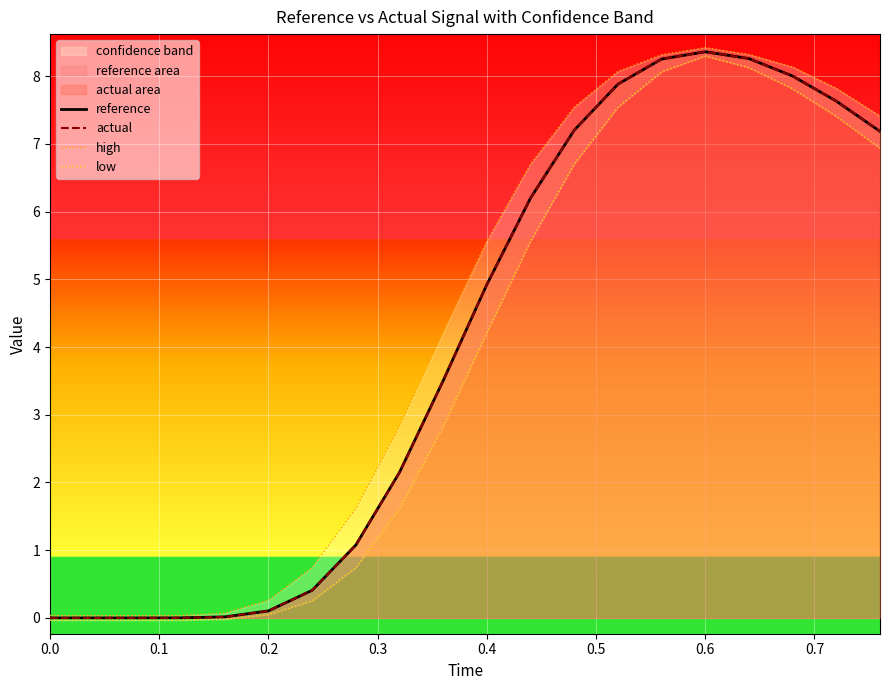

What is the average value of the high series?

4.3